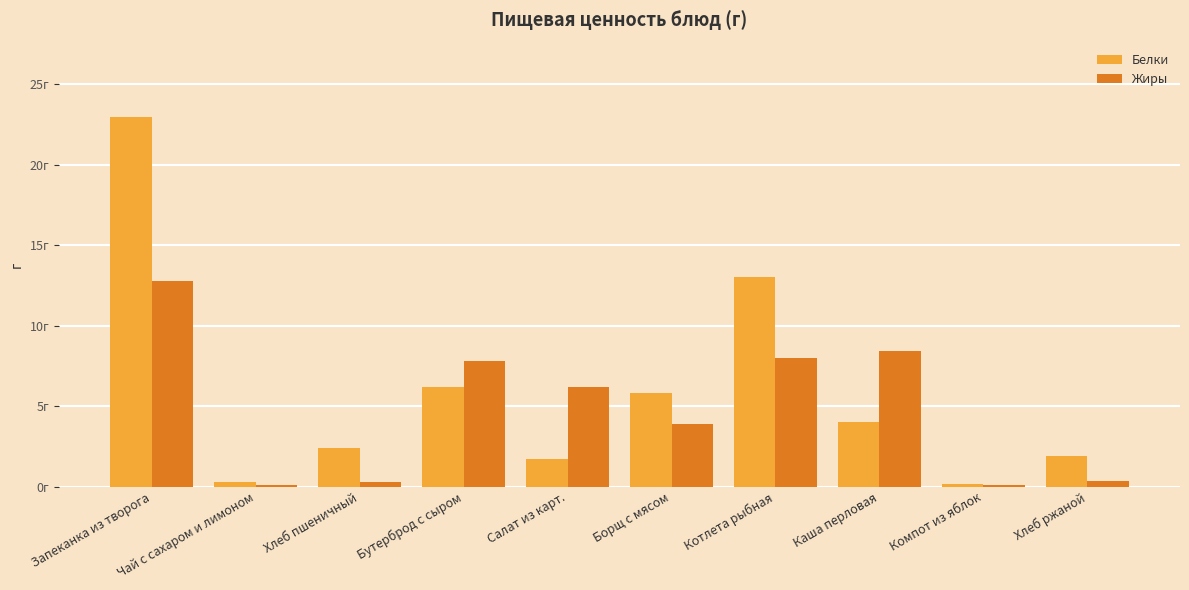

At which category is the sum across all series the highest?

Запеканка из творога